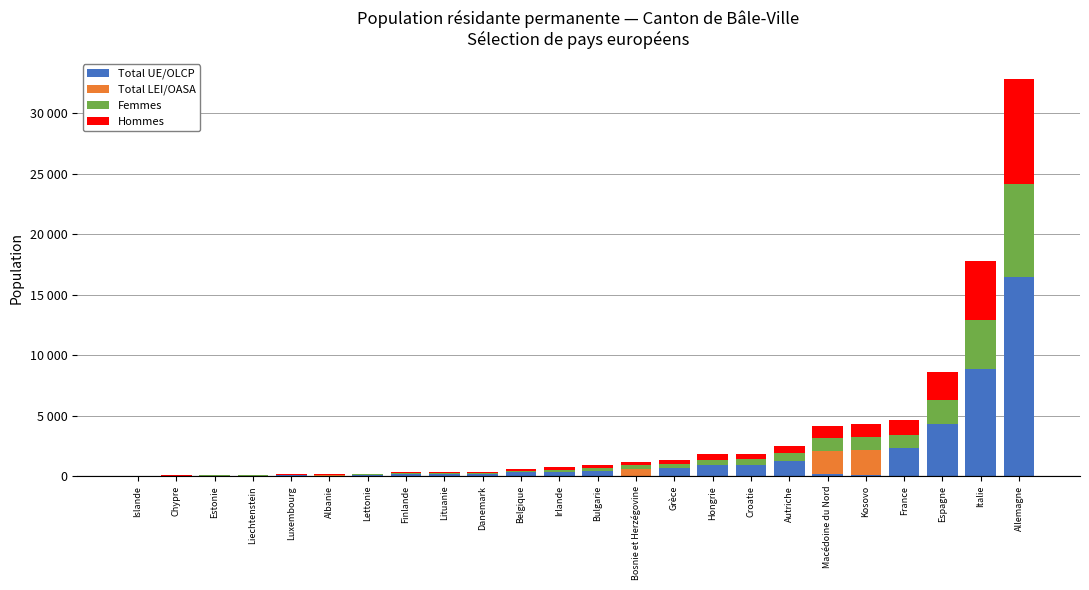

Where is Total LEI/OASA nearest to the value 1022?

Bosnie et Herzégovine